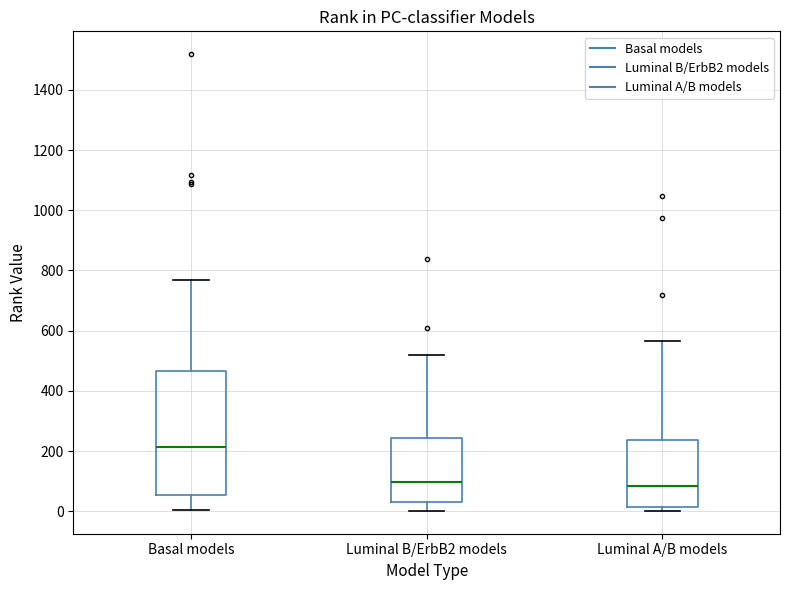

Reading left to right, transcribe this box plot: for each box, give where its median line is, the range the box spans, and where its two whiskers end, as read against the y-axis. The values are not printed on the chart, so give them approximately, as read against the axis.

Basal models: median 220, box 60 to 460, whiskers 0 to 780
Luminal B/ErbB2 models: median 100, box 40 to 240, whiskers 0 to 520
Luminal A/B models: median 80, box 20 to 240, whiskers 0 to 560